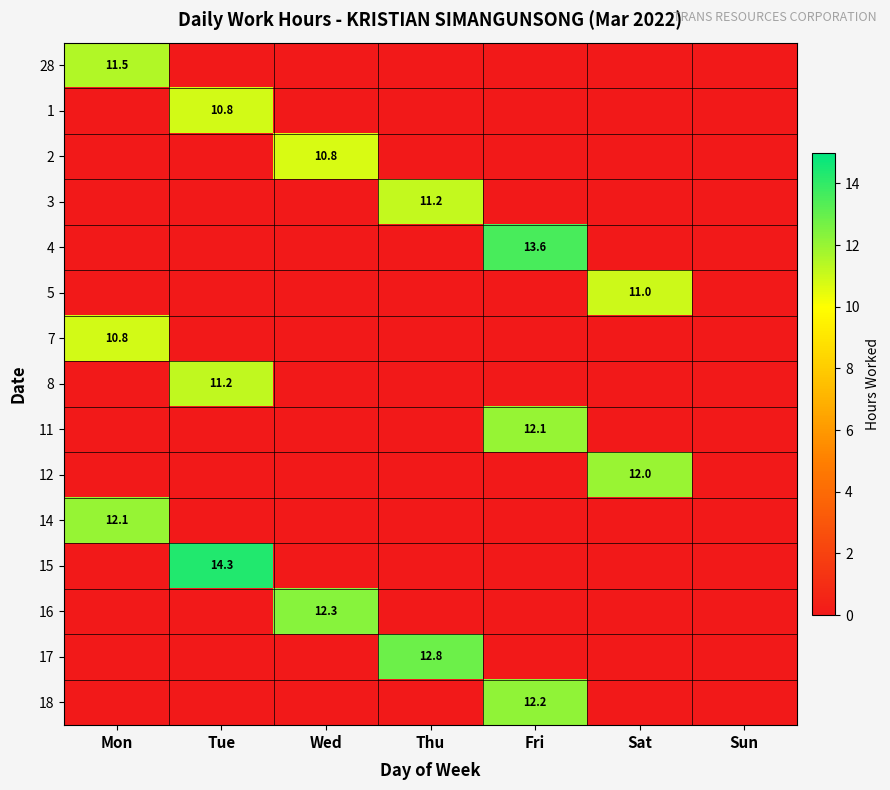

Is it true that 1 equals 10.8 at Tue?

True